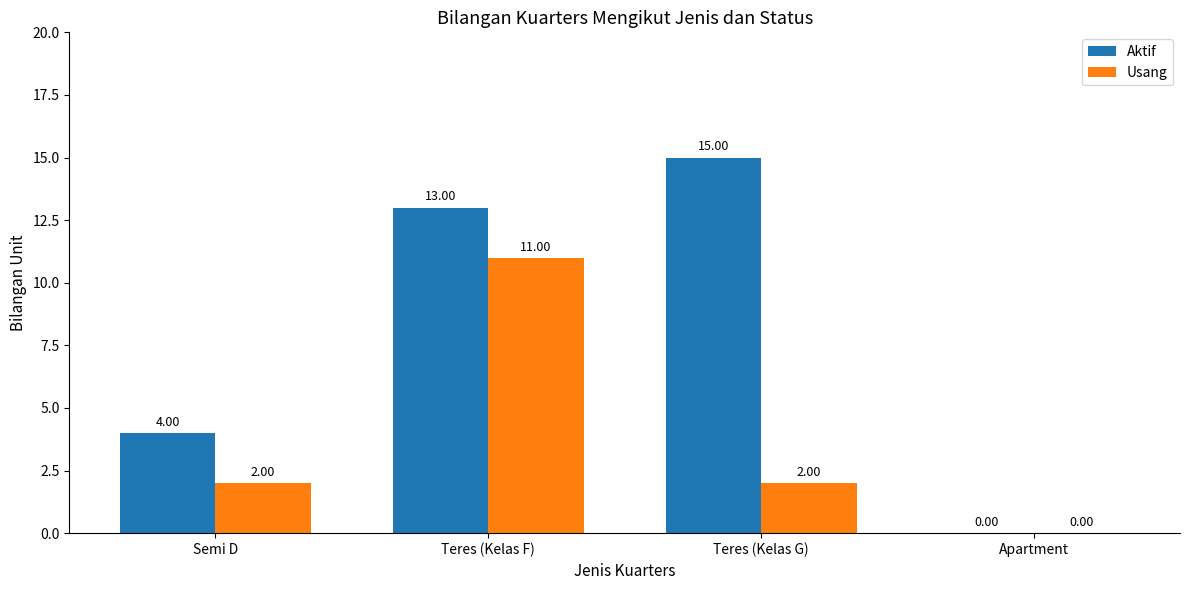

At which label is Aktif closest to 7?

Semi D